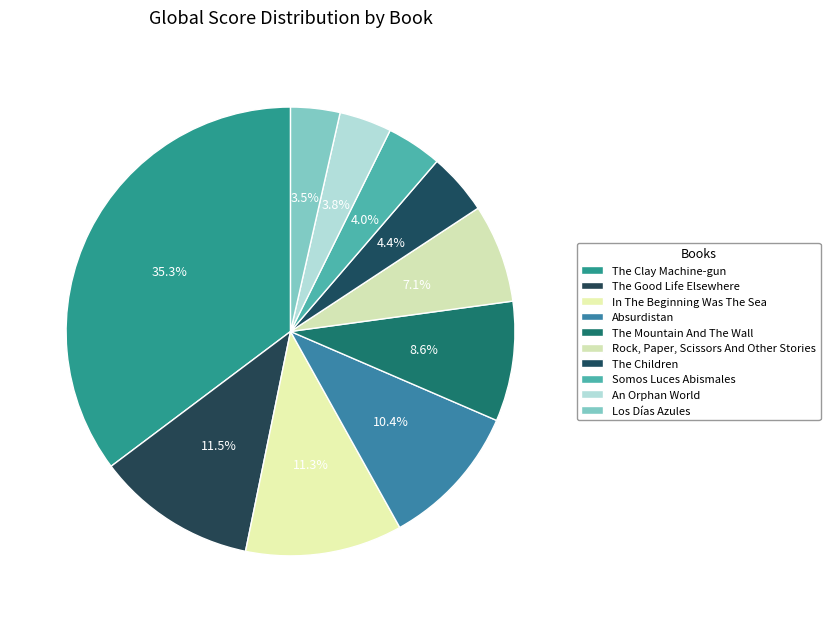

Which slice is the smallest?

Los Días Azules